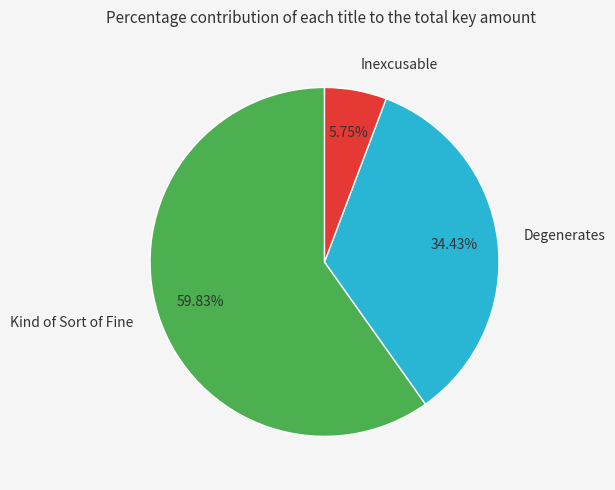

What percentage is NOT represented by Kind of Sort of Fine?

40.2%